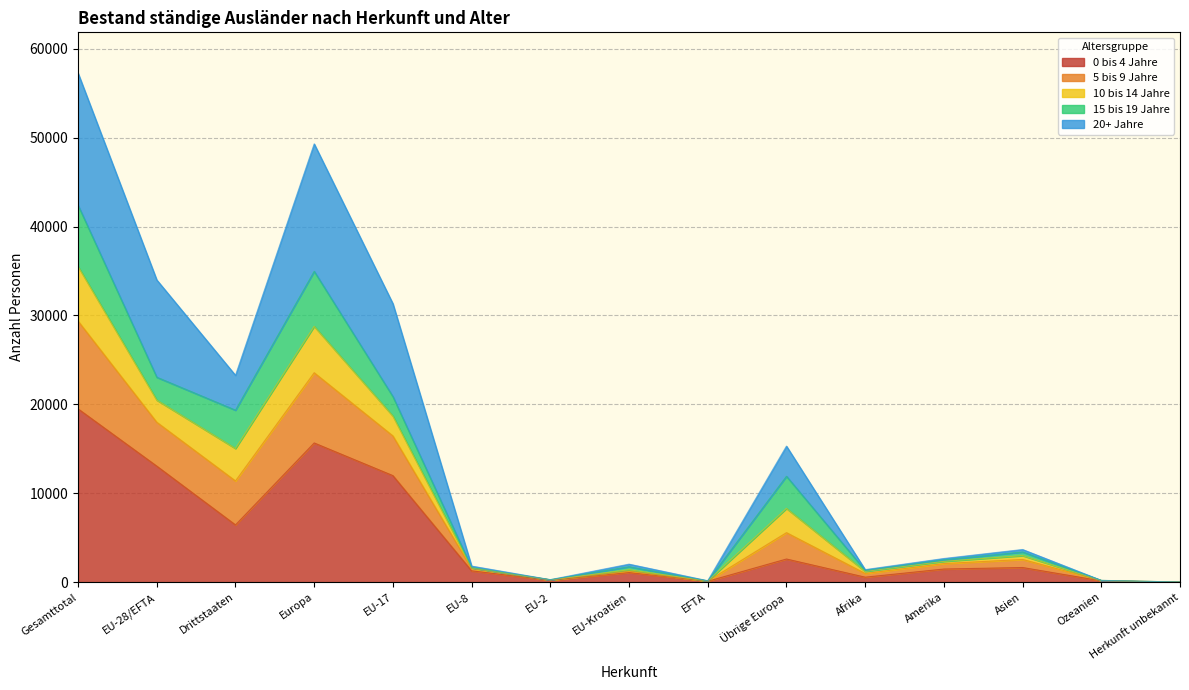

Which category has the lowest value across all series?

Herkunft unbekannt